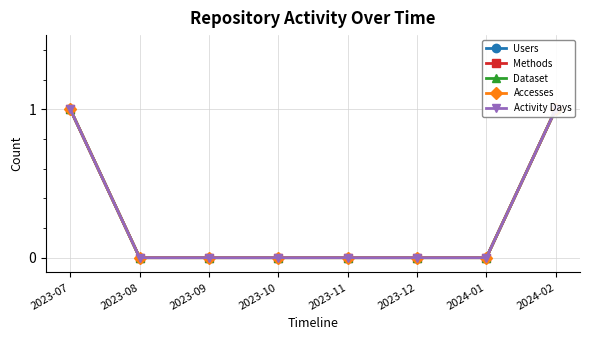

What is the difference between the maximum and minimum values in the Accesses series?

1